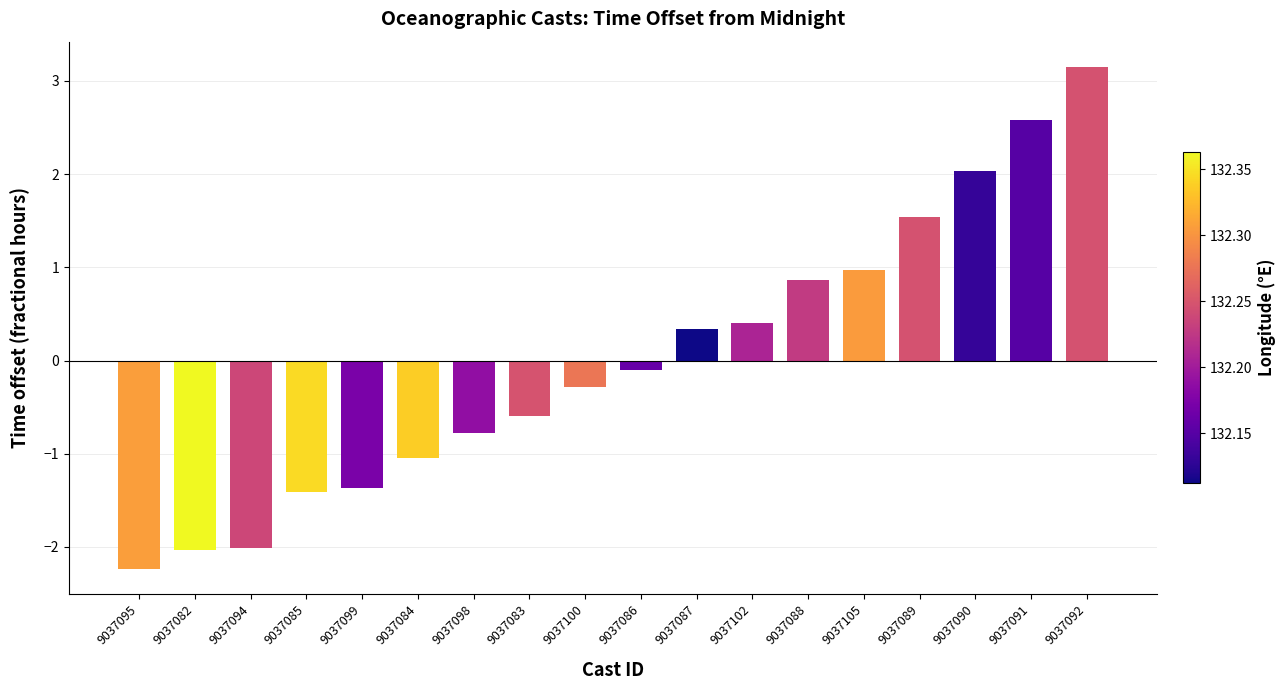

What is the label of the 13th bar from the left?

9037088